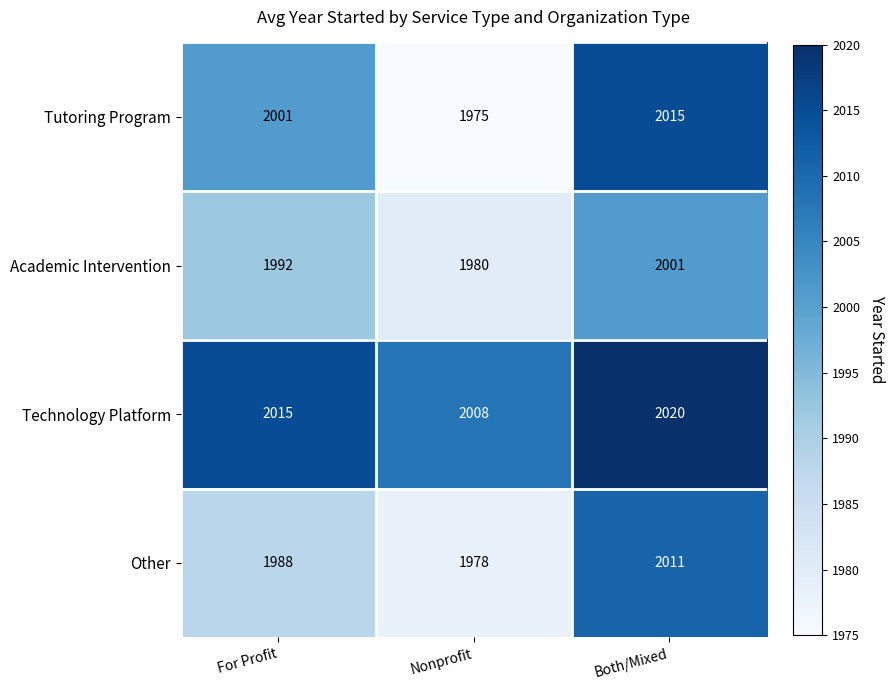

At which category does the chart reach its minimum across all series?

Nonprofit